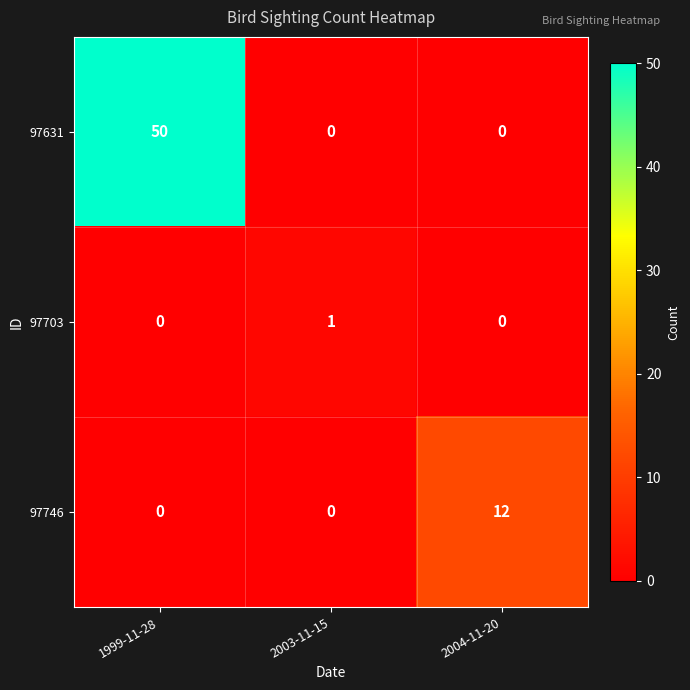

List the series in order of their peak value, lowest first.

97703, 97746, 97631